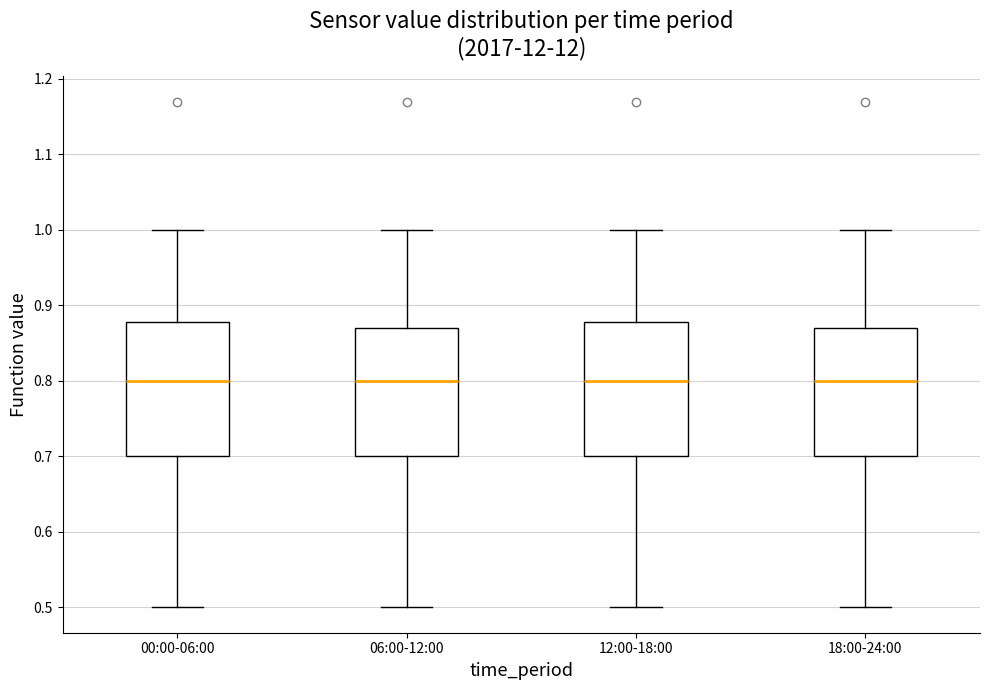

Reading left to right, read every box against the y-axis: the position of its median line, the range the box covers, and the ends of its whiskers. The values are not printed on the chart, so give them approximately, as read against the axis.

00:00-06:00: median 0.80, box 0.70 to 0.88, whiskers 0.50 to 1.00
06:00-12:00: median 0.80, box 0.70 to 0.87, whiskers 0.50 to 1.00
12:00-18:00: median 0.80, box 0.70 to 0.88, whiskers 0.50 to 1.00
18:00-24:00: median 0.80, box 0.70 to 0.87, whiskers 0.50 to 1.00